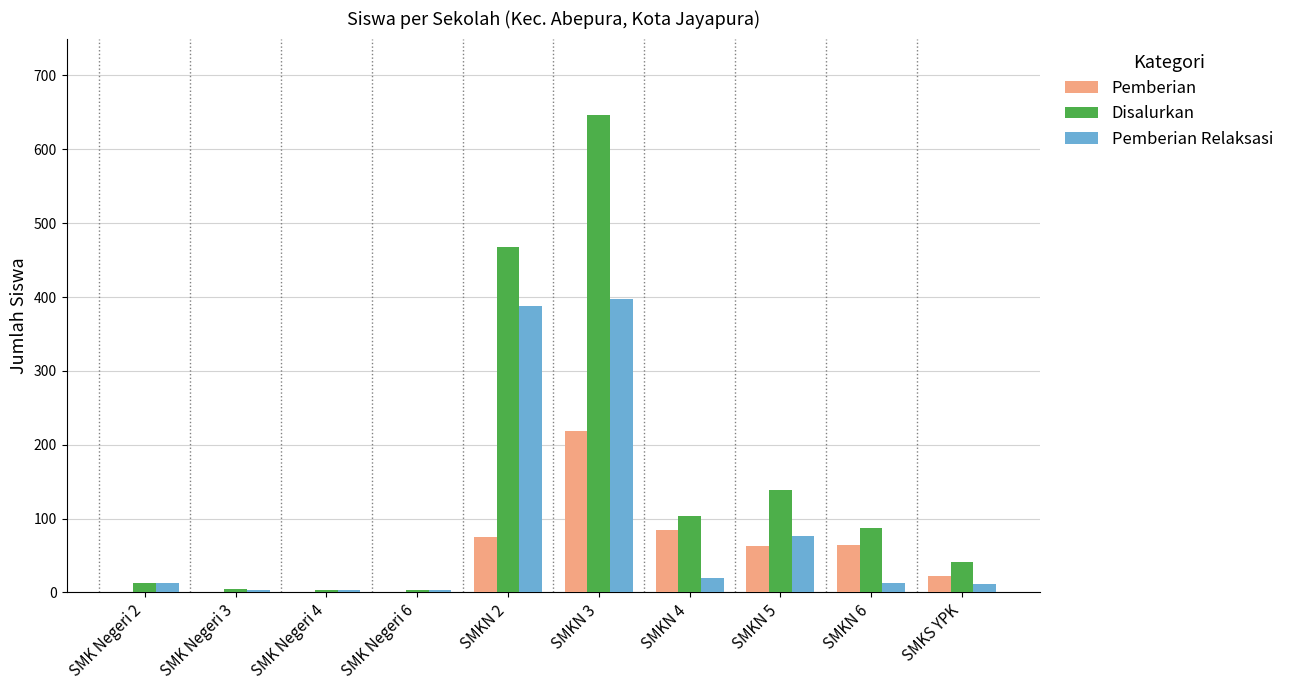

Is it true that Pemberian equals 0 at SMK Negeri 4?

True